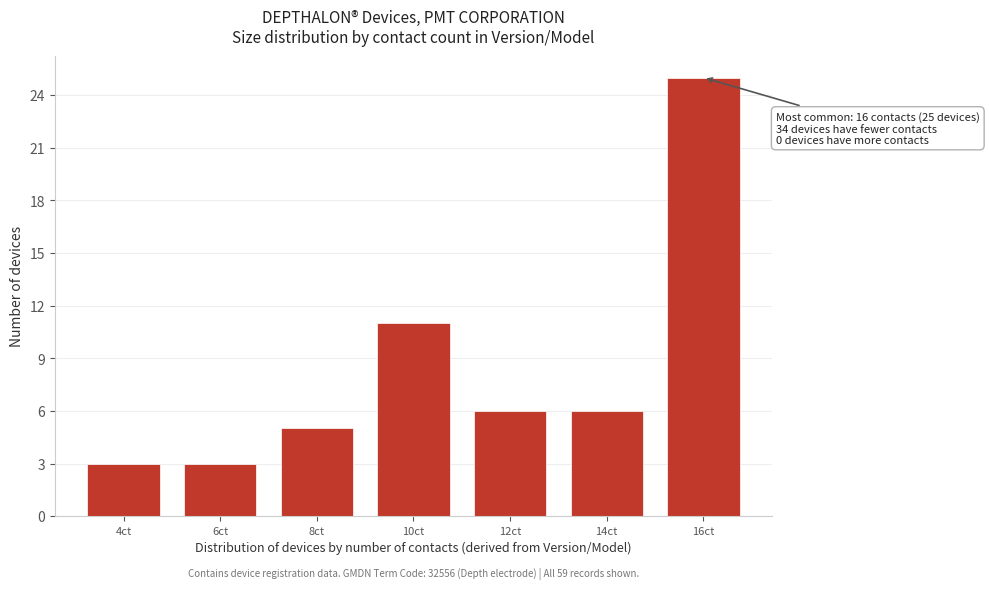

Reading right to left, extract all data points from this chart.

16ct=25	14ct=6	12ct=6	10ct=11	8ct=5	6ct=3	4ct=3